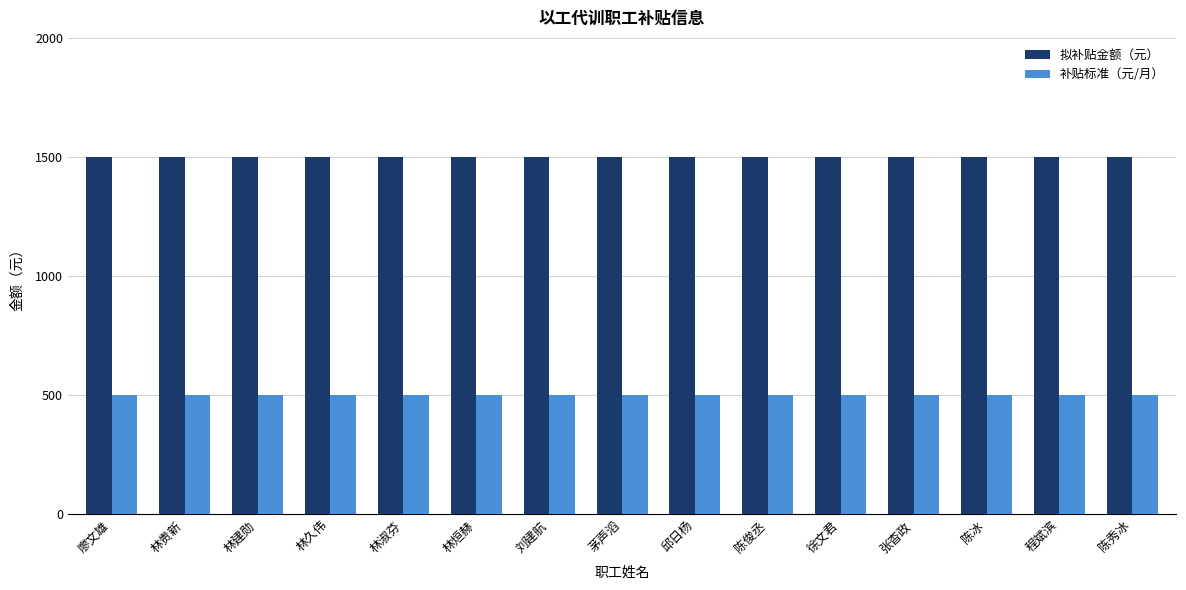

What is the smallest value displayed?

500